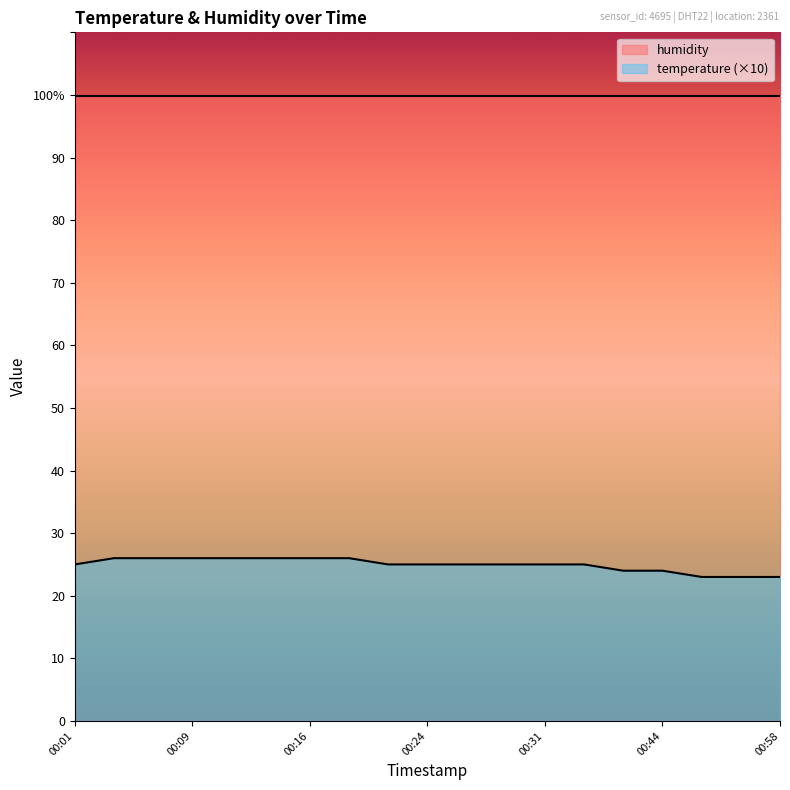

Reading left to right, what are all the values shown in this chart?

00:01=25	00:04=26	00:06=26	00:09=26	00:11=26	00:14=26	00:16=26	00:19=26	00:21=25	00:24=25	00:26=25	00:29=25	00:31=25	00:34=25	00:42=24	00:44=24	00:52=23	00:55=23	00:58=23